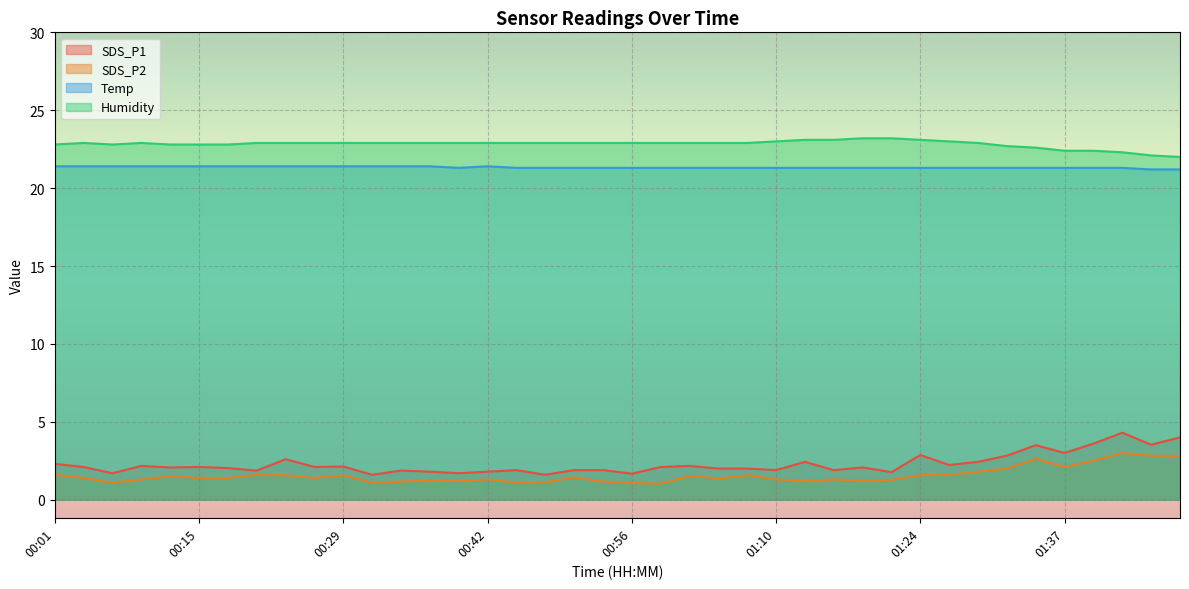

What is the difference between the SDS_P1 values at 00:23 and 00:45?

0.7